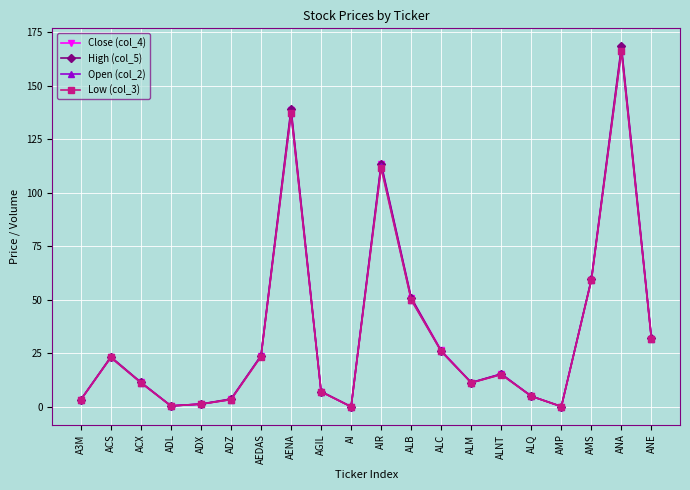

Count the number of data series in this chart.

4